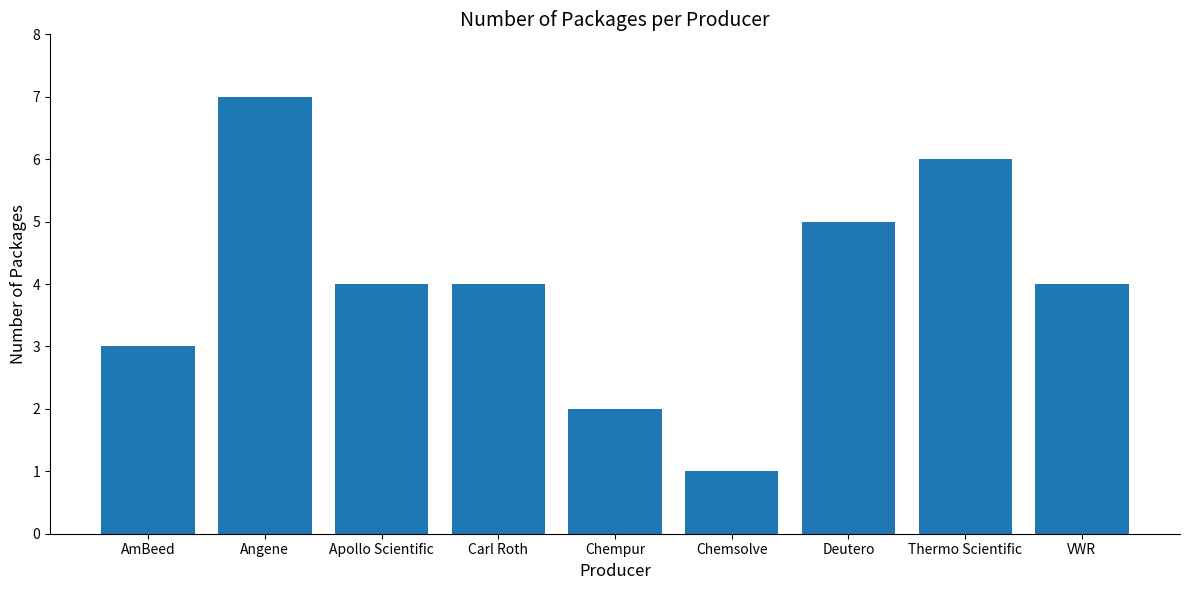

The value at Angene is 11. True or false?

False